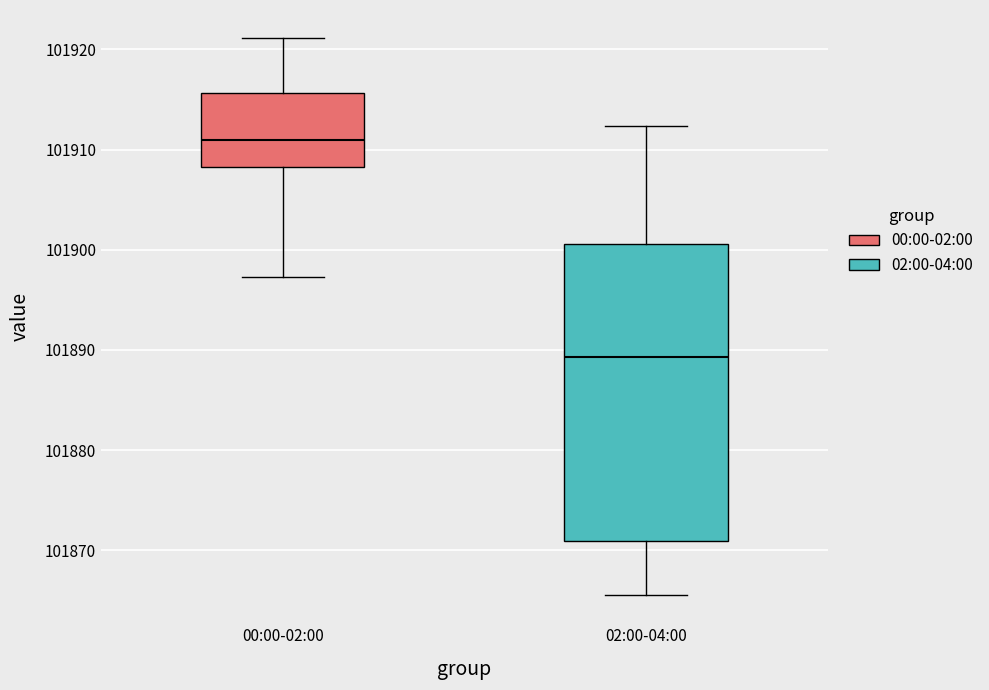

Which box's median line is the lowest?

02:00-04:00